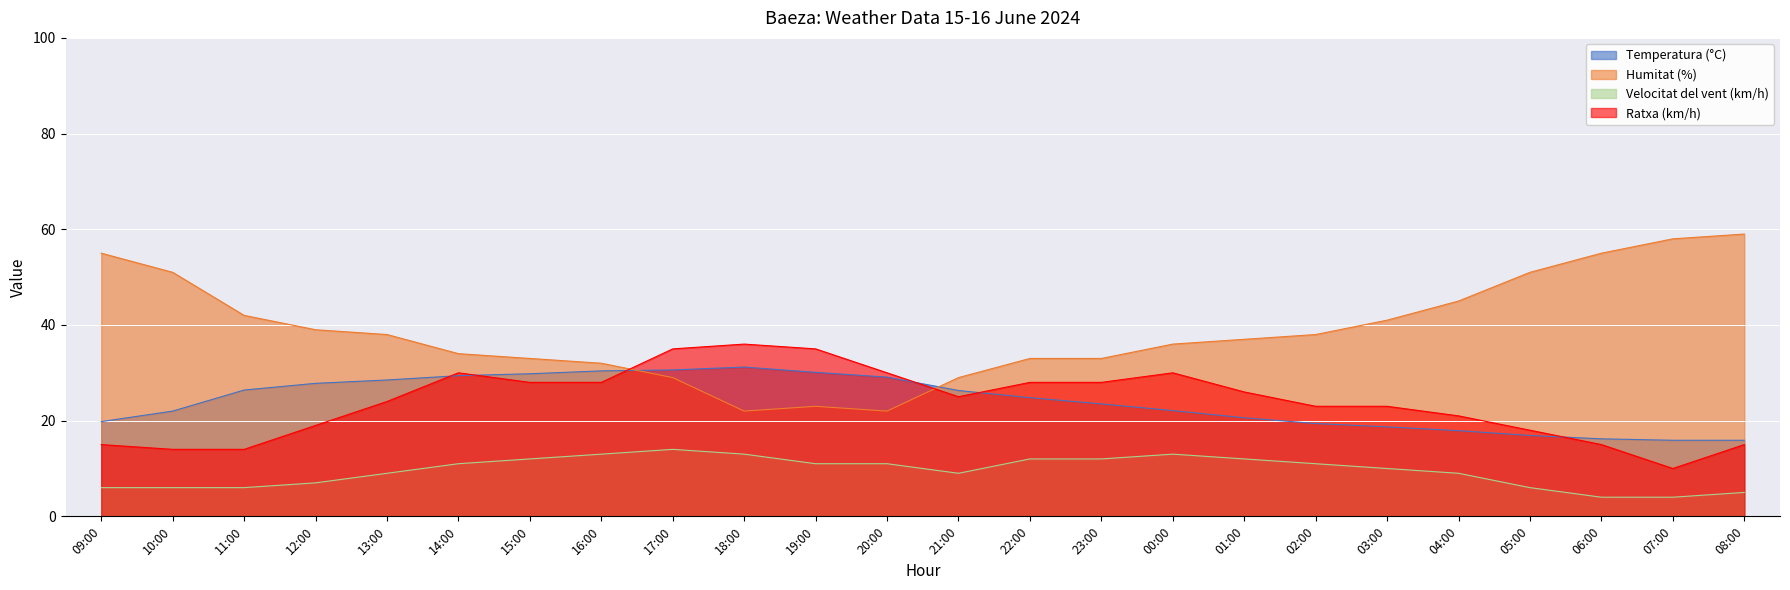

List the series in order of their peak value, lowest first.

Velocitat del vent (km/h), Temperatura (°C), Ratxa (km/h), Humitat (%)